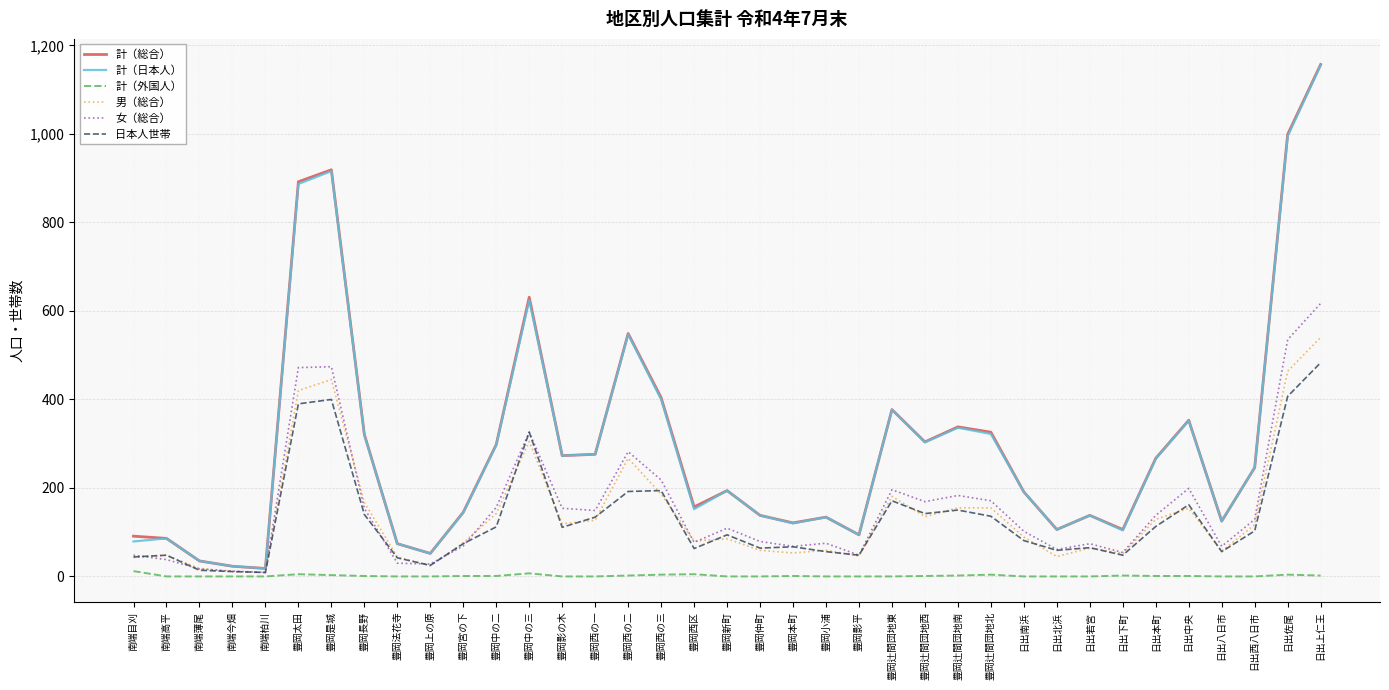

What is the difference between the highest and lowest values at 豊岡影平?

94